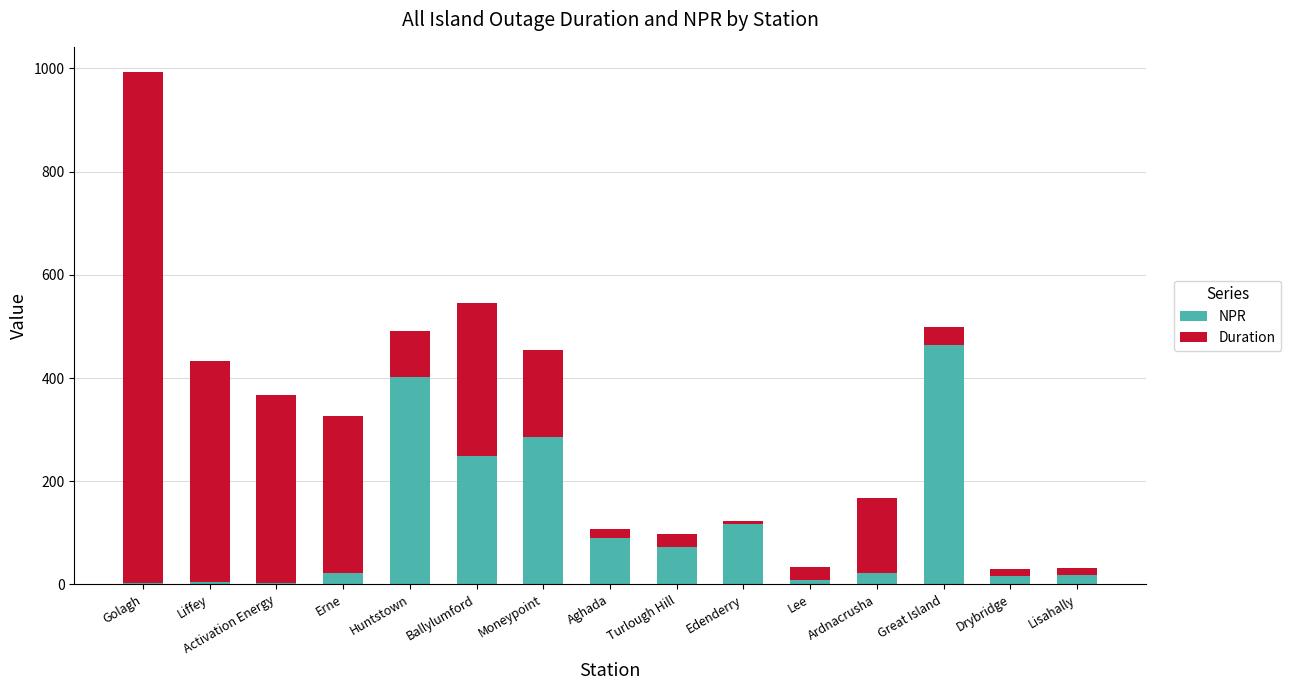

How many categories are shown in the chart?

15